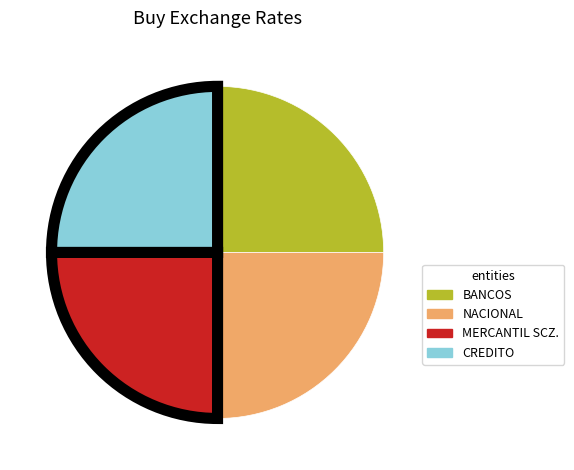

Does any single category account for the majority?

No